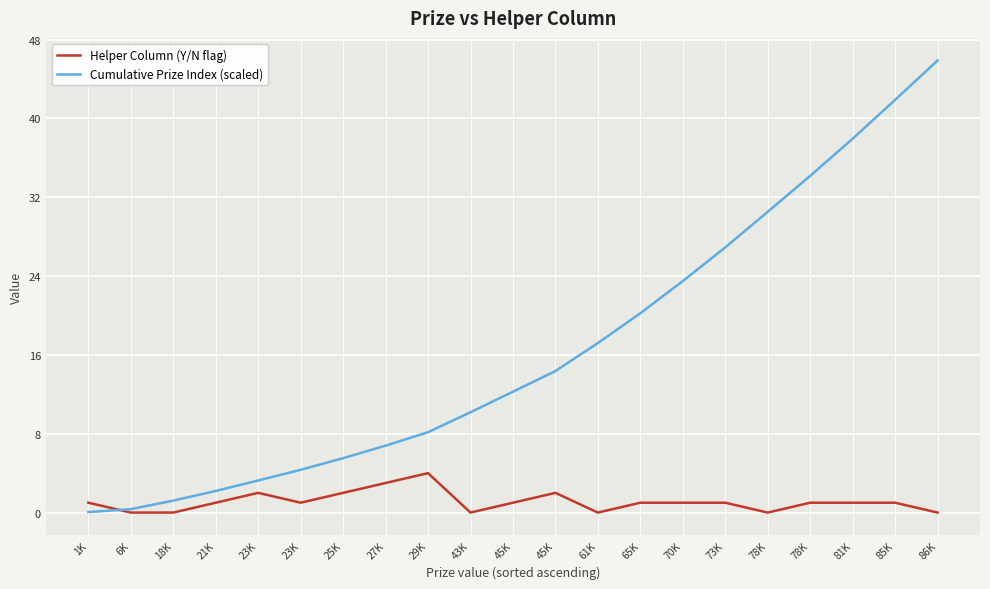

Is this an area chart (filled region under the line)?

No